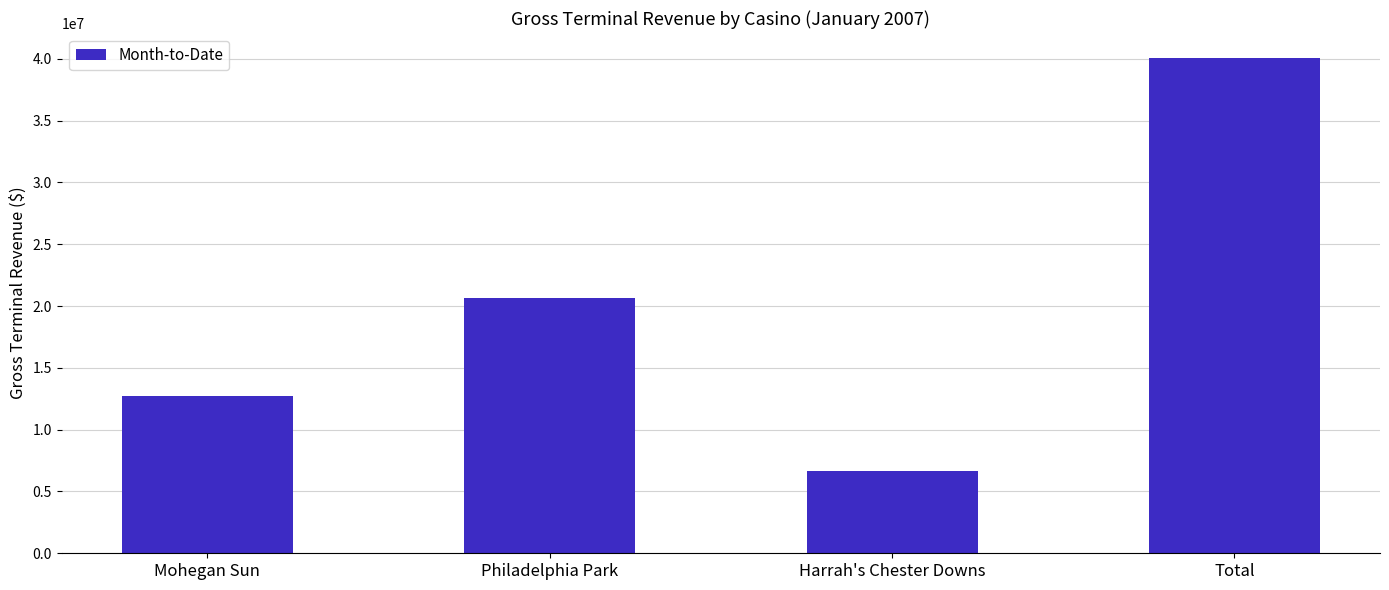

Rank the categories by value from lowest to highest.

Harrah's Chester Downs, Mohegan Sun, Philadelphia Park, Total